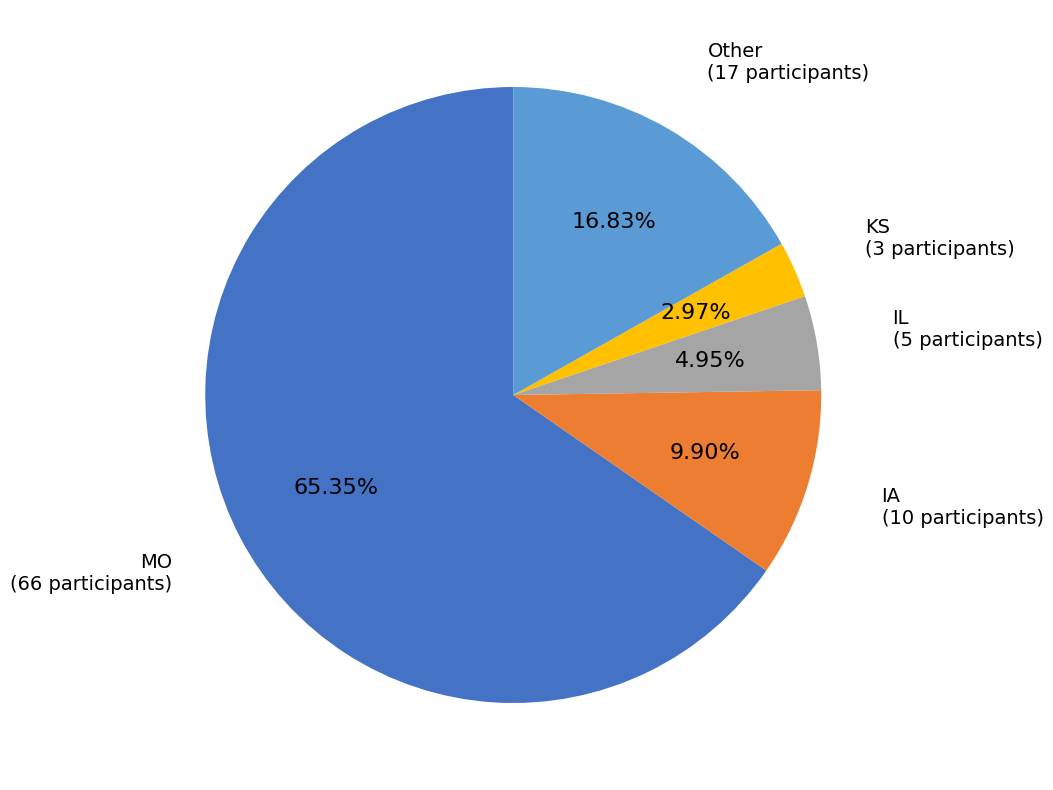

Is there a majority slice in this chart?

Yes